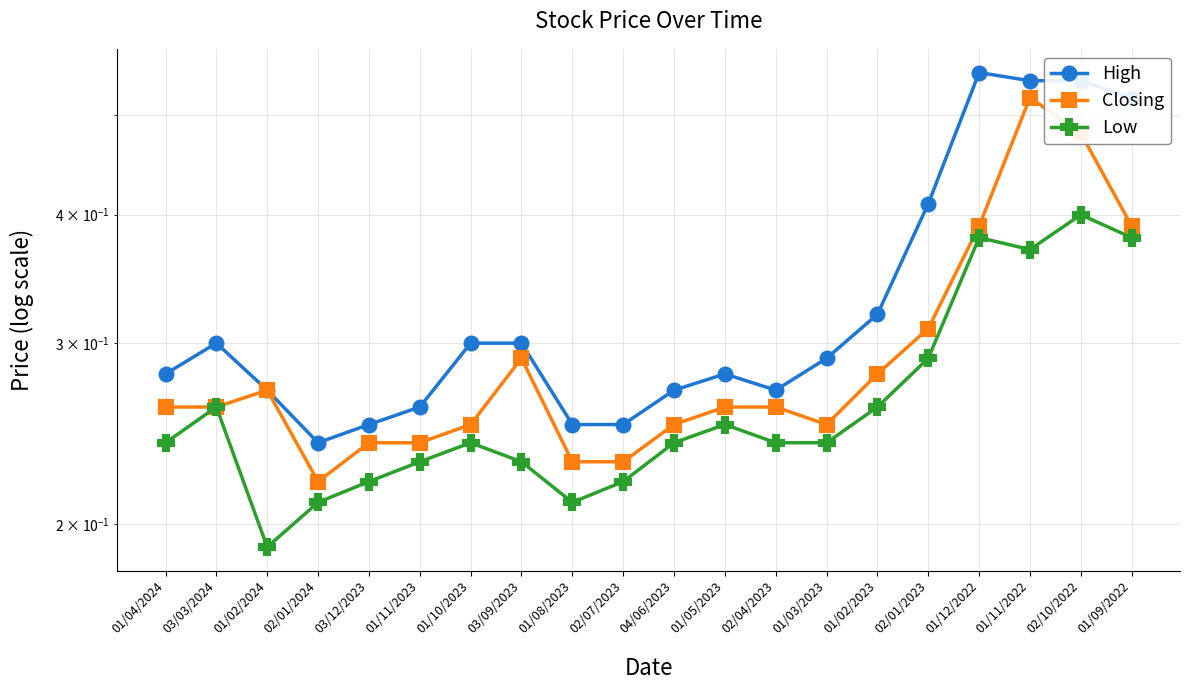

List the series in order of their peak value, highest first.

High, Closing, Low